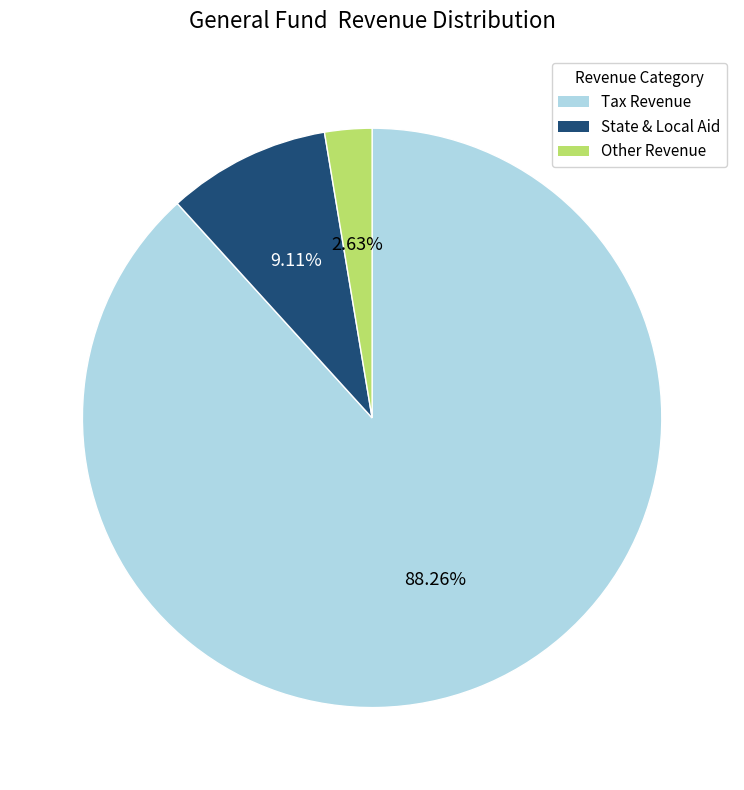

Which slice is the smallest?

Other Revenue